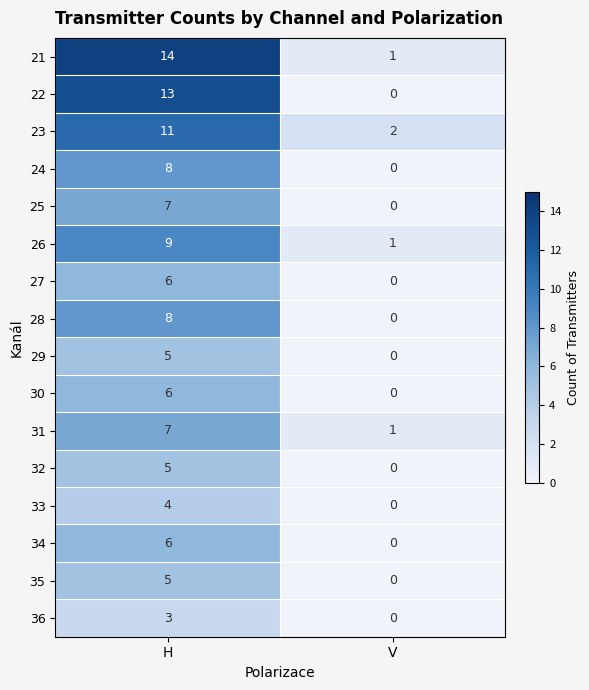

At which category is the sum across all series the highest?

H